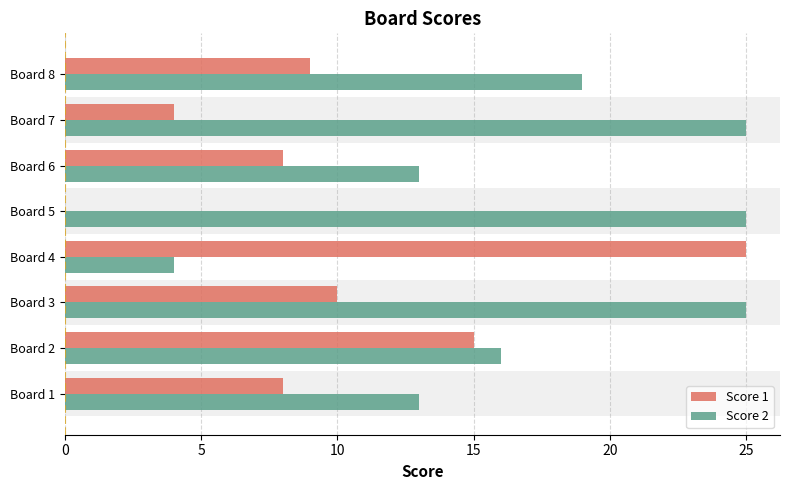

Between Board 1 and Board 5, which series saw the biggest shift?

Score 2